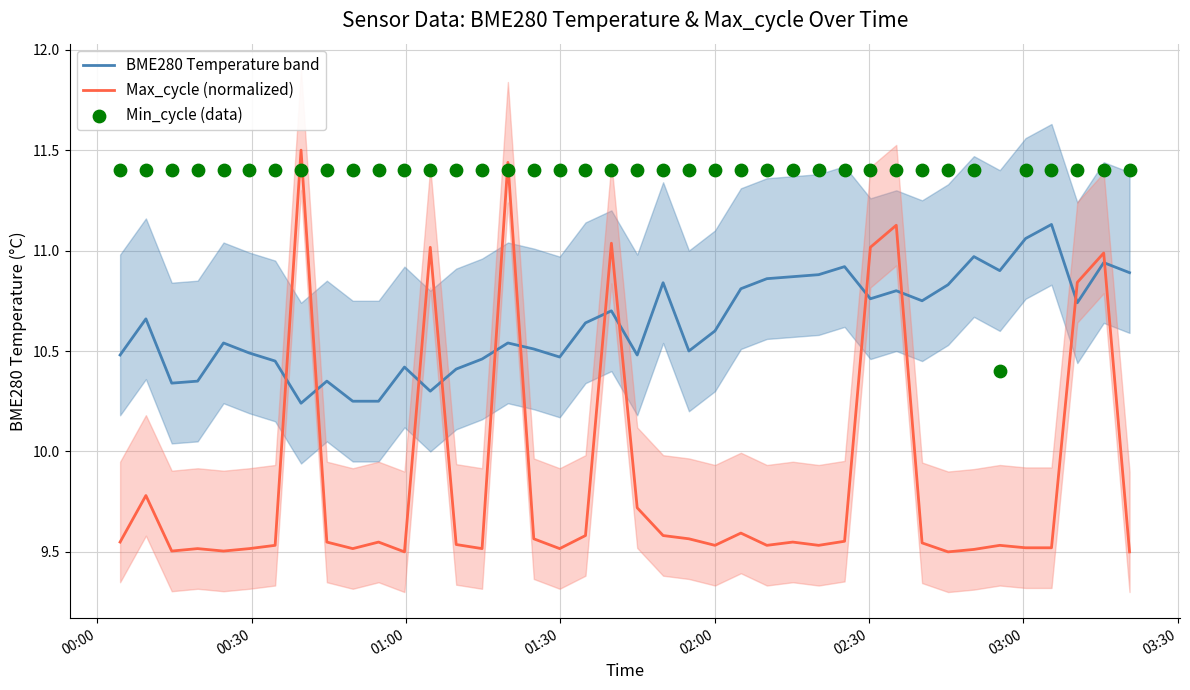

Which series has the largest total across all categories?

Min_cycle (data)